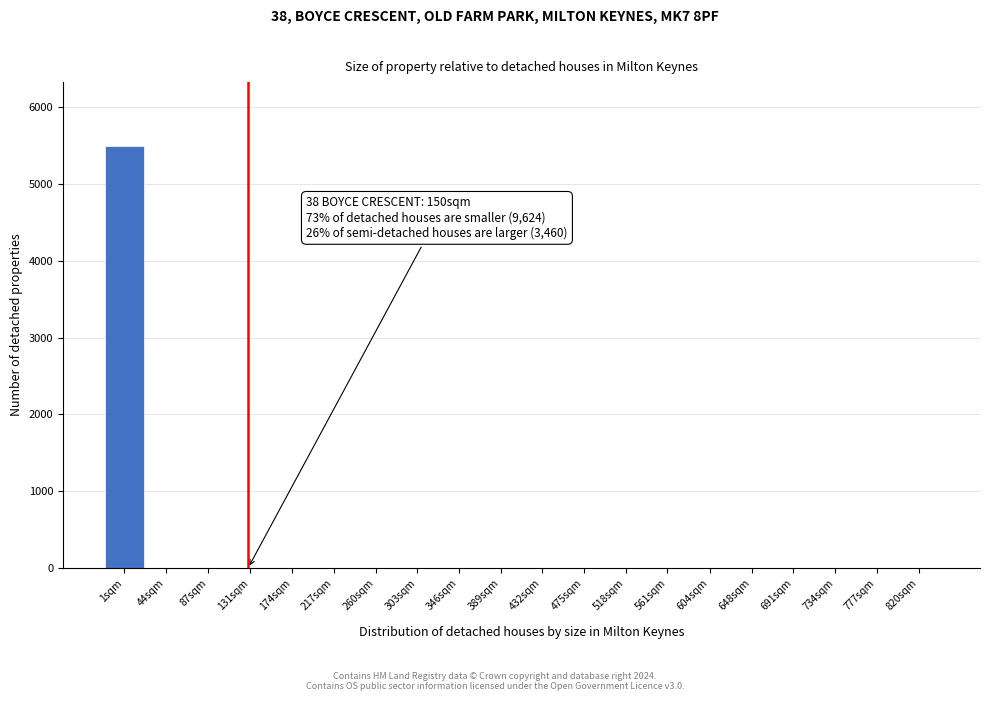

Reading left to right, what are all the values shown in this chart?

1sqm=5500	44sqm=0	87sqm=0	131sqm=0	174sqm=0	217sqm=0	260sqm=0	303sqm=0	346sqm=0	389sqm=0	432sqm=0	475sqm=0	518sqm=0	561sqm=0	604sqm=0	648sqm=0	691sqm=0	734sqm=0	777sqm=0	820sqm=0